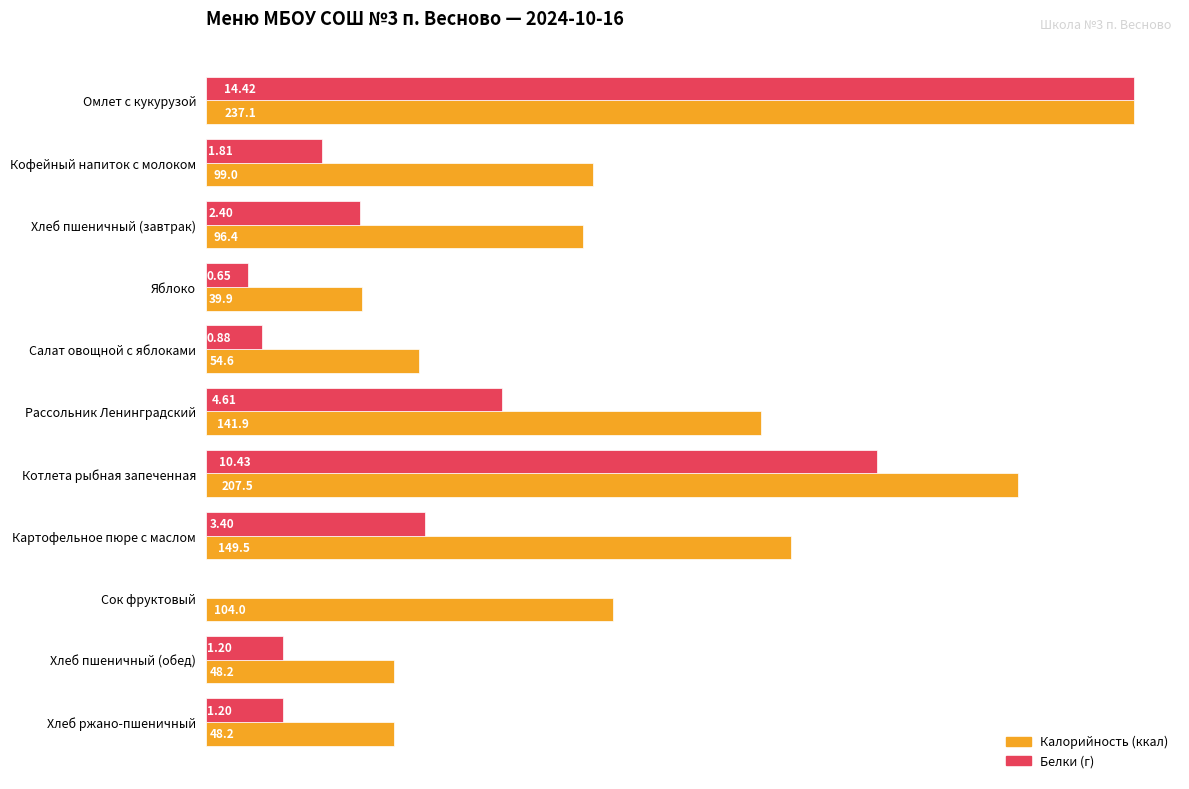

Which label corresponds to the largest value in the chart?

Омлет с кукурузой